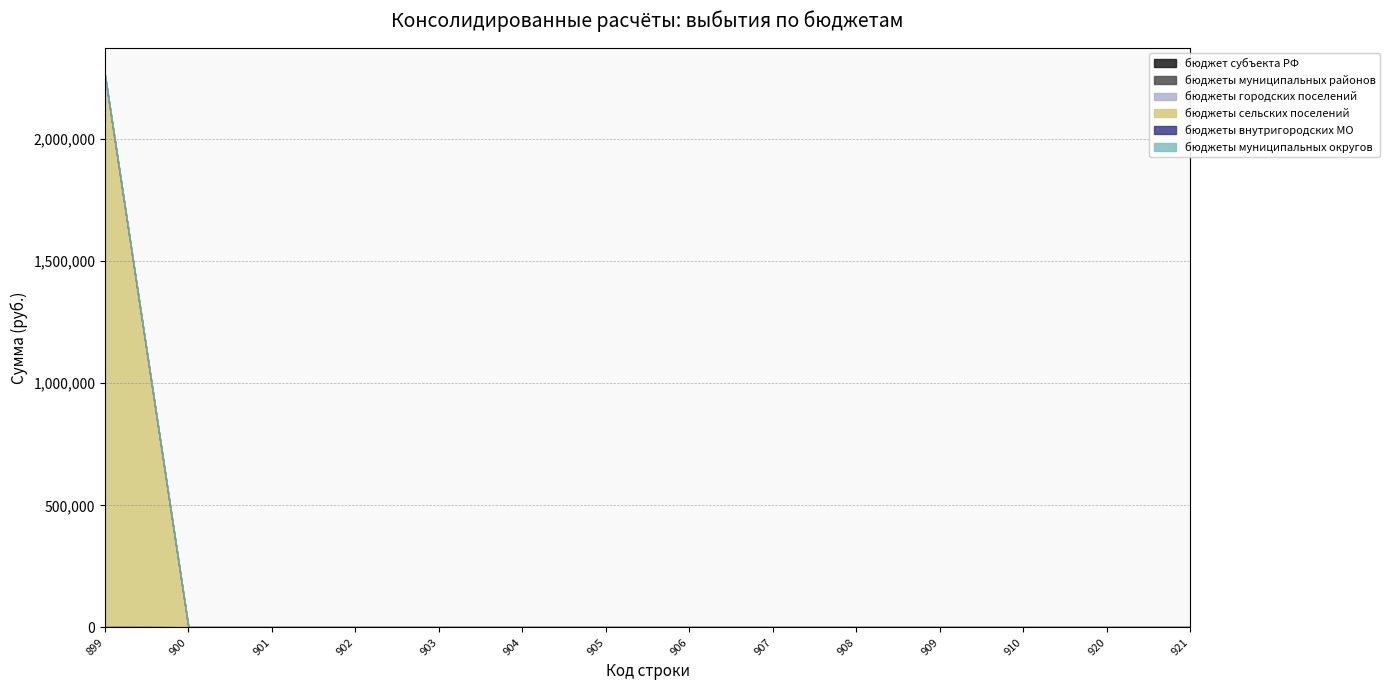

The value of бюджеты внутригородских МО at 908 is 0. True or false?

True